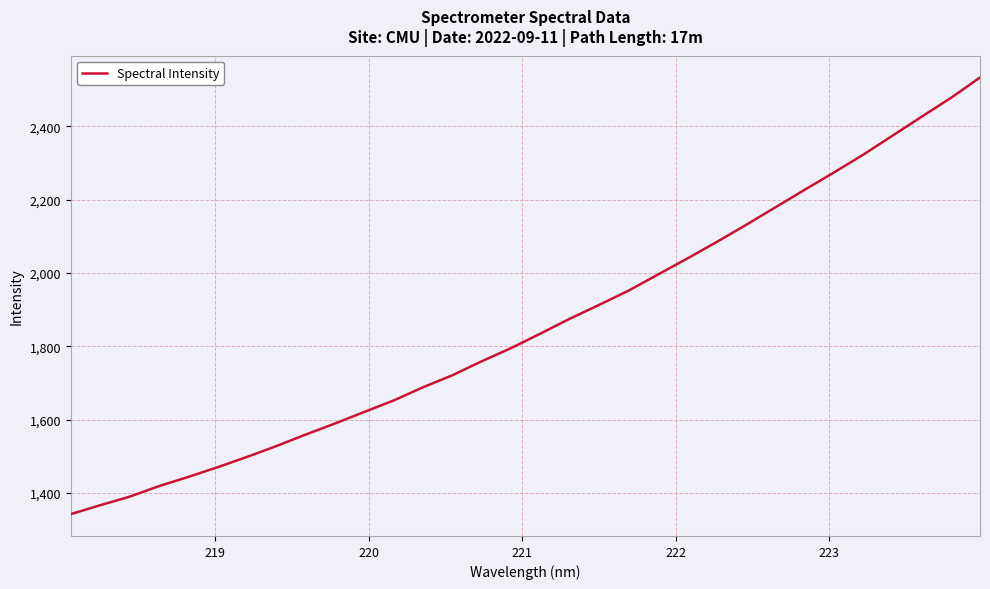

What is the smallest value displayed?

1342.4